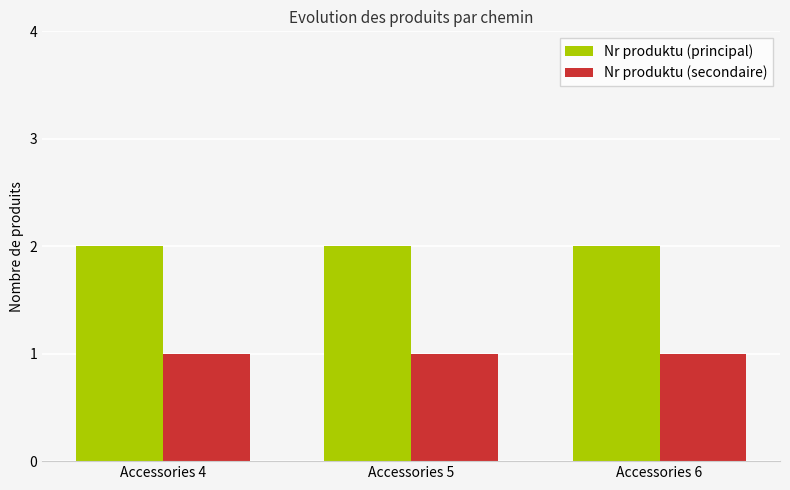

Reading right to left, what are all the values shown in this chart?

Nr produktu (principal): Accessories 6=2	Accessories 5=2	Accessories 4=2
Nr produktu (secondaire): Accessories 6=1	Accessories 5=1	Accessories 4=1